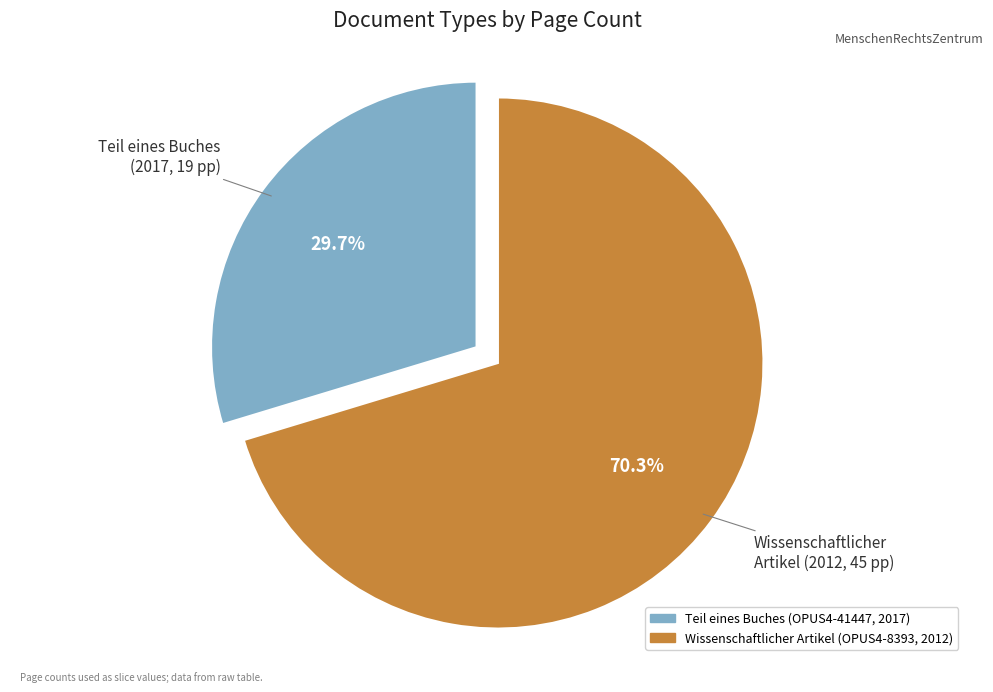

How many slices are in this pie chart?

2